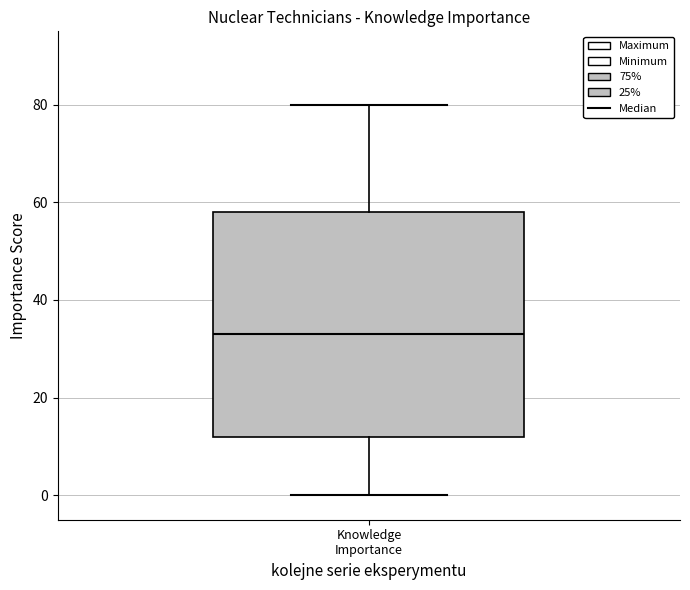

Transcribe this box plot: give where the median line is, the range the box spans, and where the two whiskers end, as read against the y-axis. The values are not printed on the chart, so give them approximately, as read against the axis.

median 34, box 12 to 58, whiskers 0 to 80